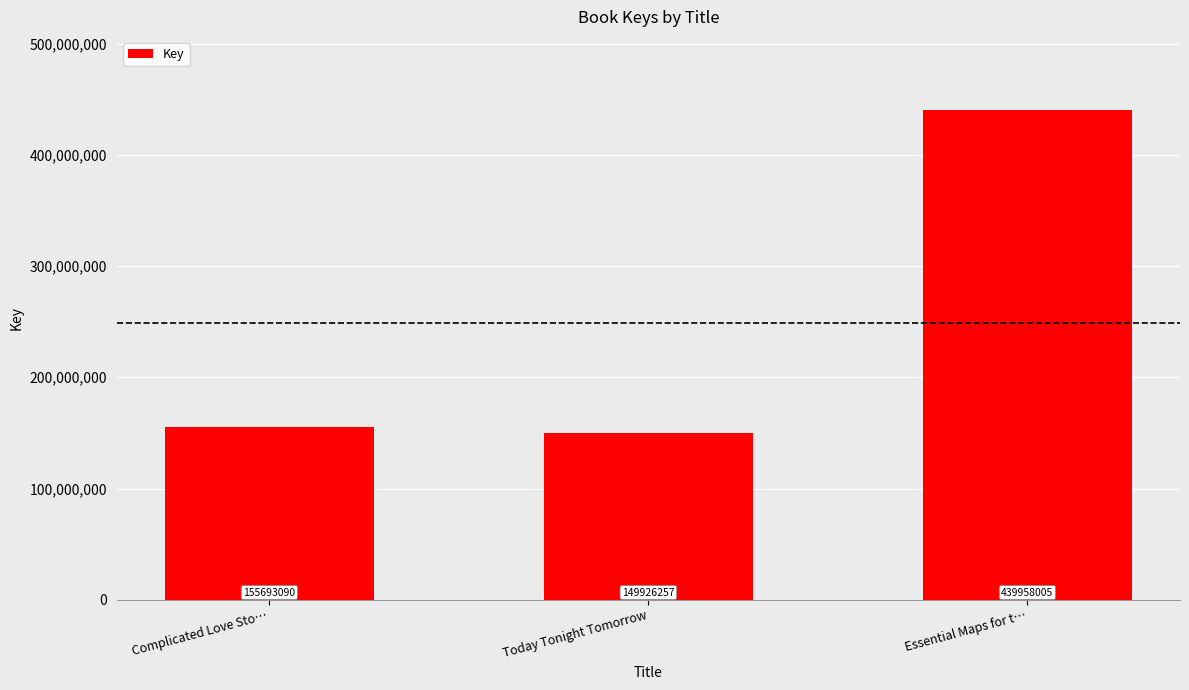

How many series are shown in this chart?

1